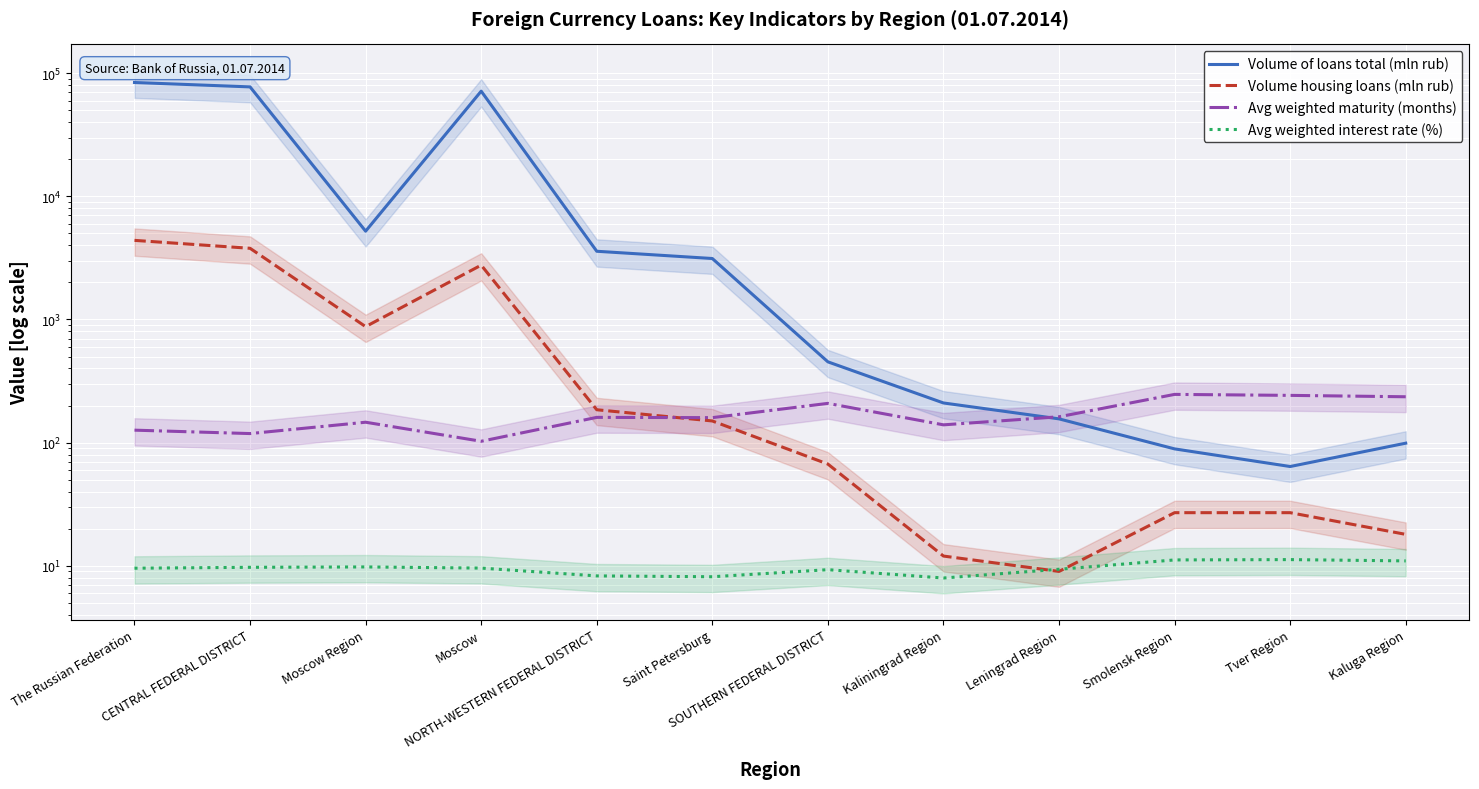

Which series changed the most between The Russian Federation and Moscow Region?

Volume of loans total (mln rub)